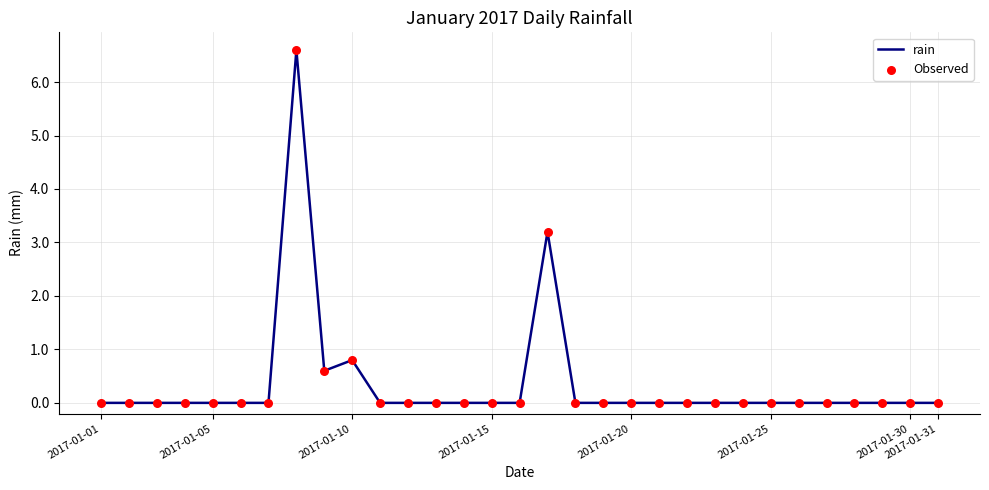

What is the greatest value displayed?

6.6